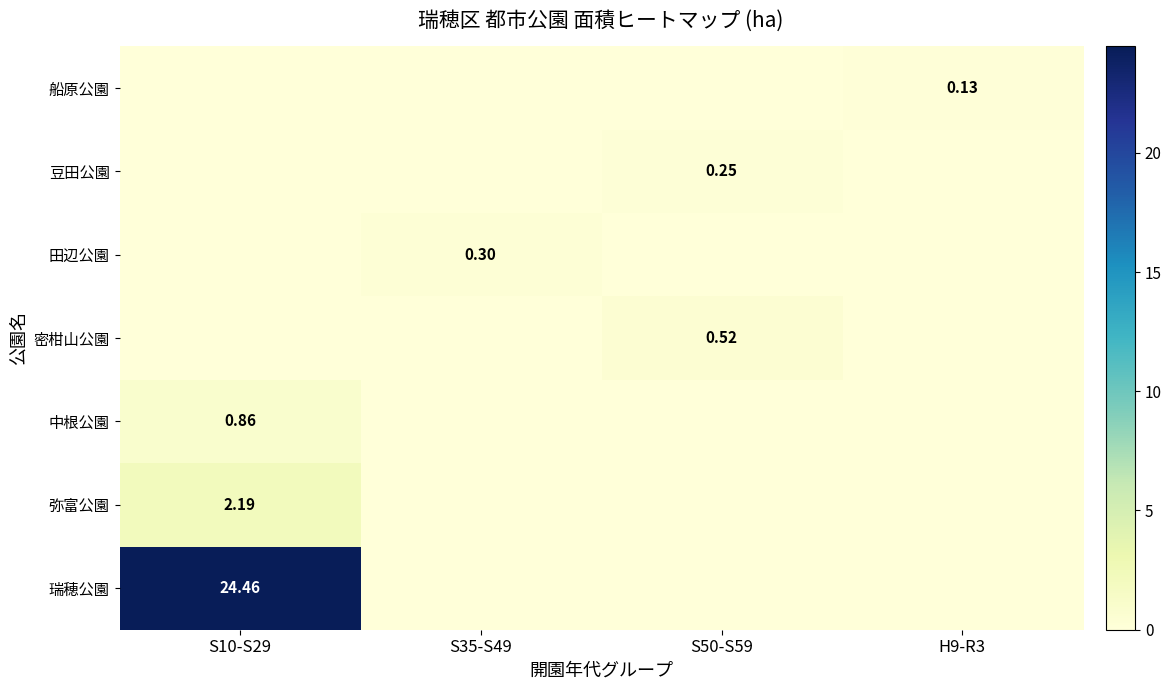

What is the difference between the maximum and minimum values in the 密柑山公園 series?

0.5